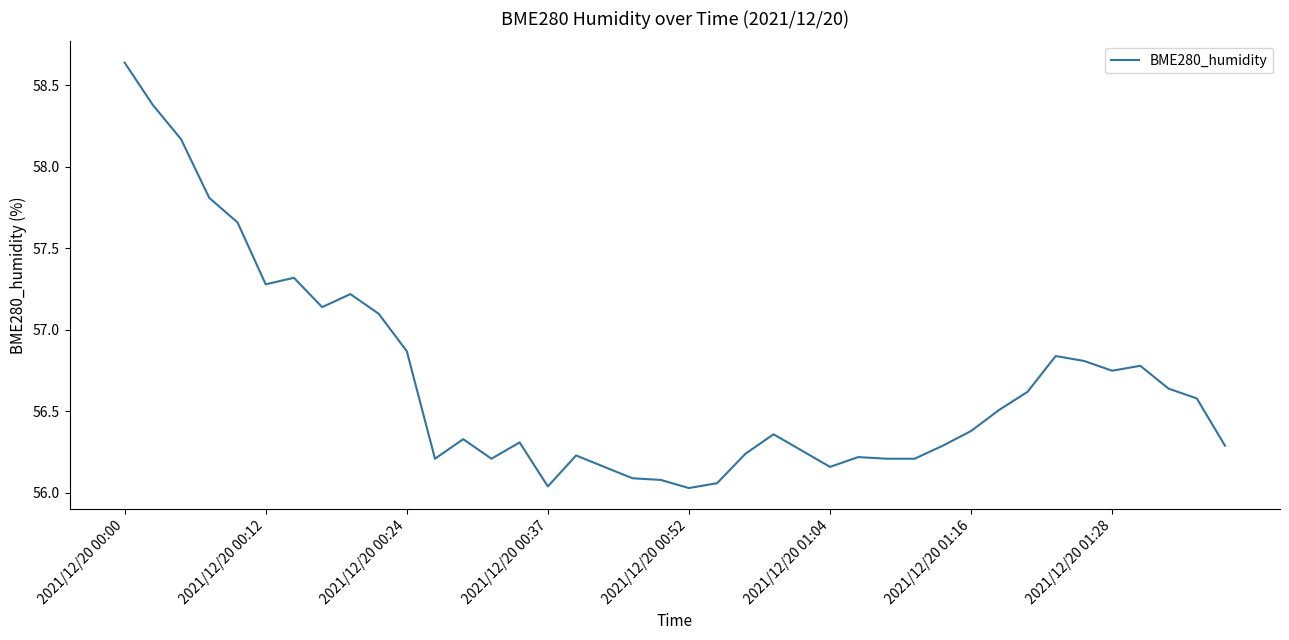

Does the chart display data point markers on the line(s)?

No